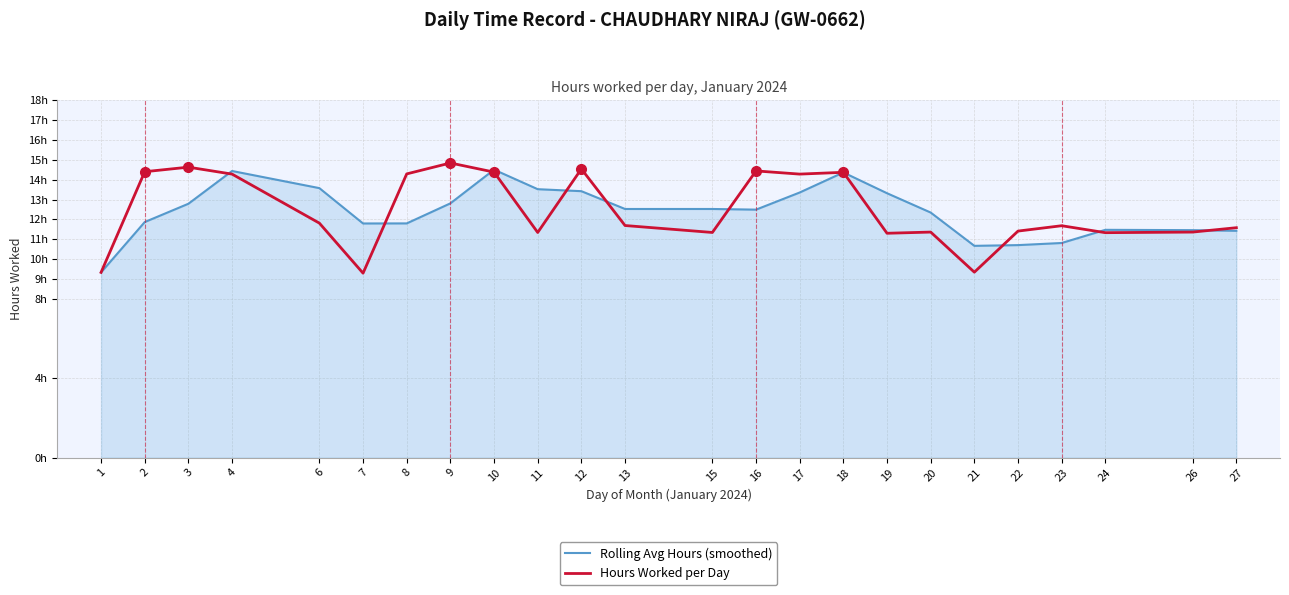

The Rolling Avg Hours (smoothed) series shows 4.4 at 11. True or false?

False